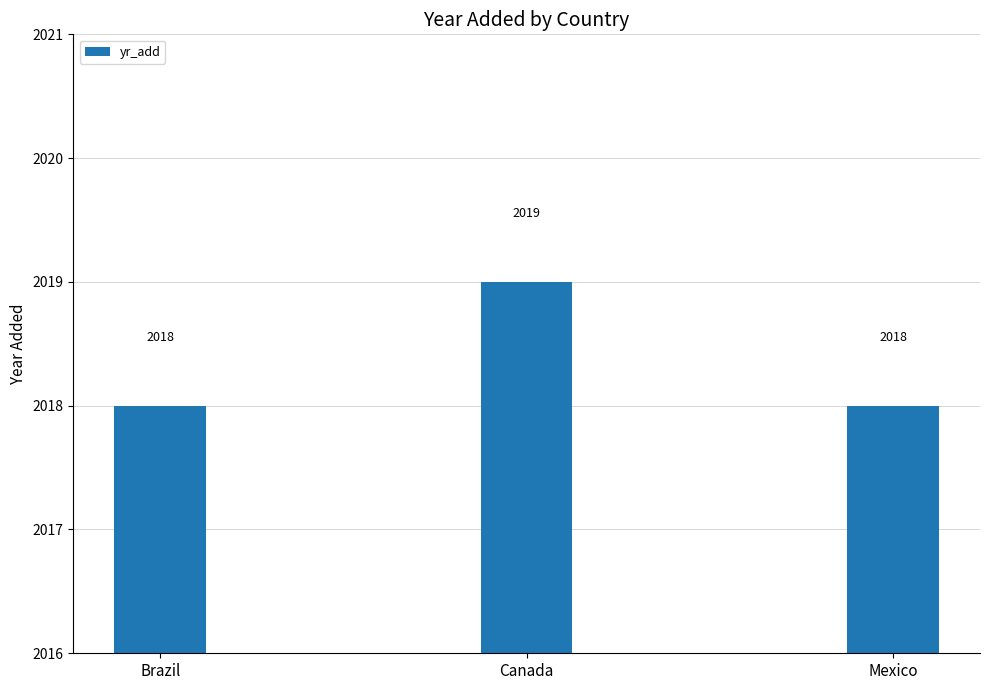

What is the label of the 2nd bar from the right?

Canada